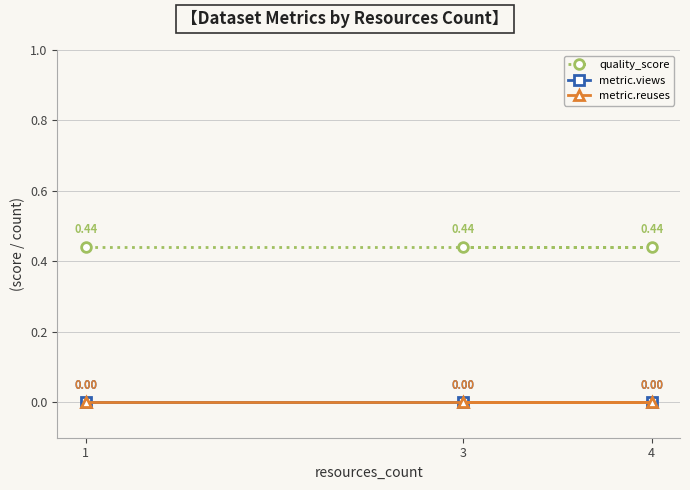

What is the total value across all series at 3?

0.4